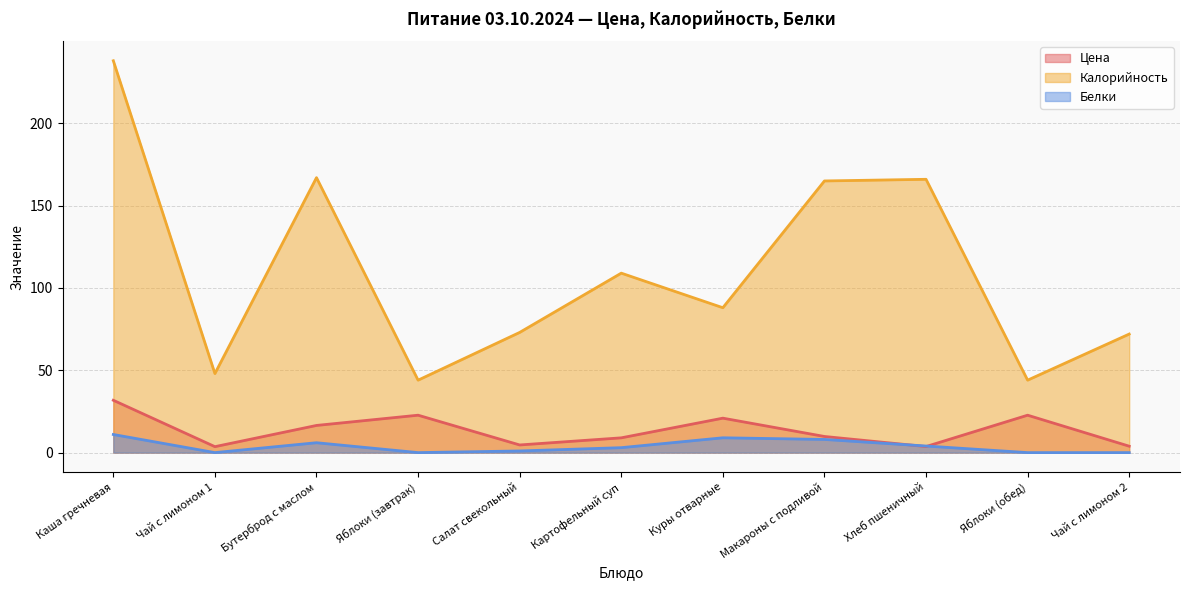

What is the greatest value displayed?

238.0